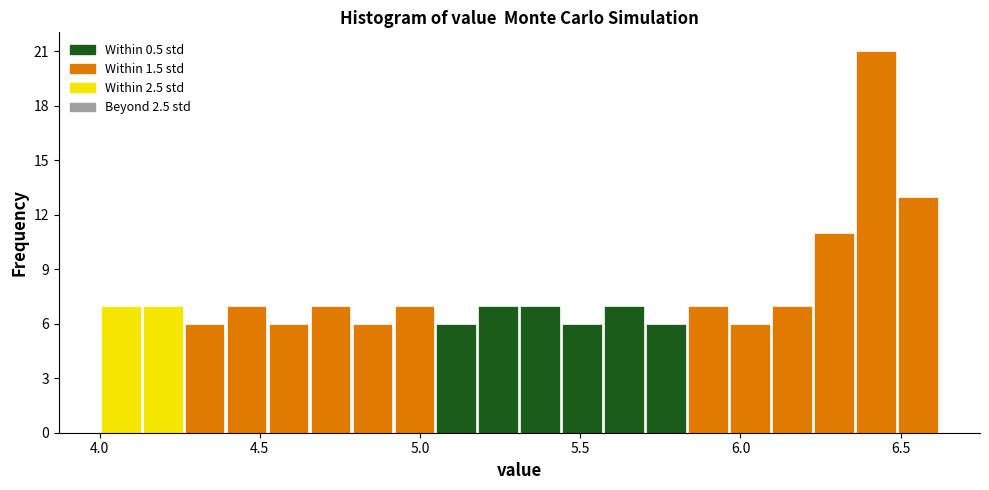

Around what value on the x-axis is the tallest bar? Give the approximate position of its centre, as read against the axis.

6.40